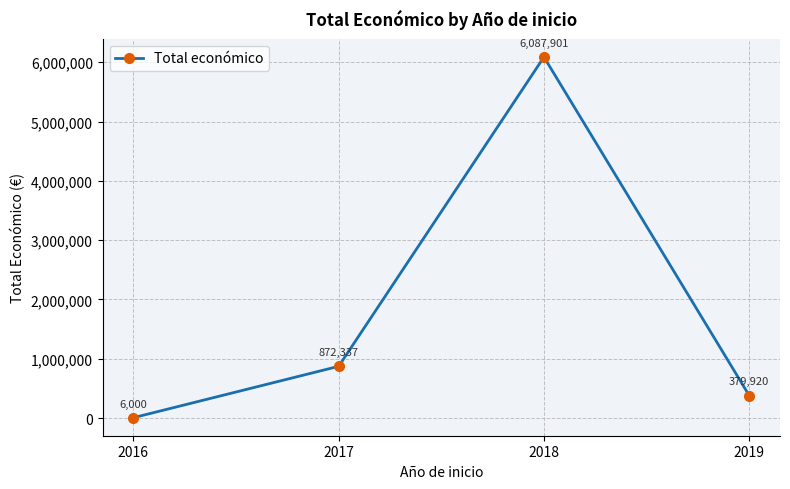

What is the approximate value at 2018?

6087901